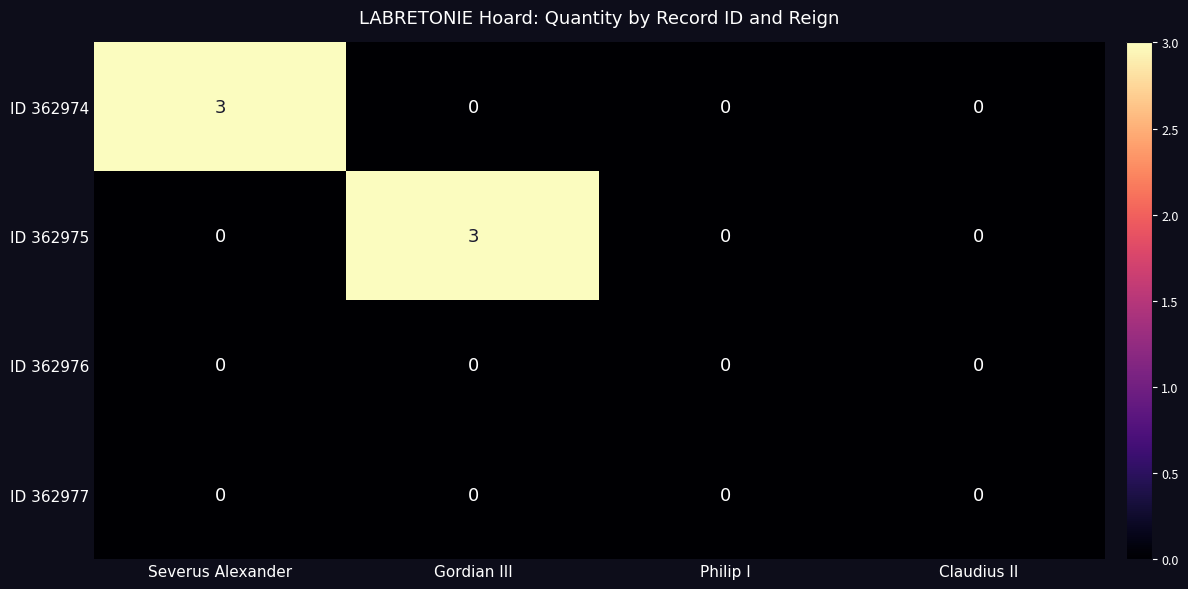

What is the total value across all series at Severus Alexander?

3